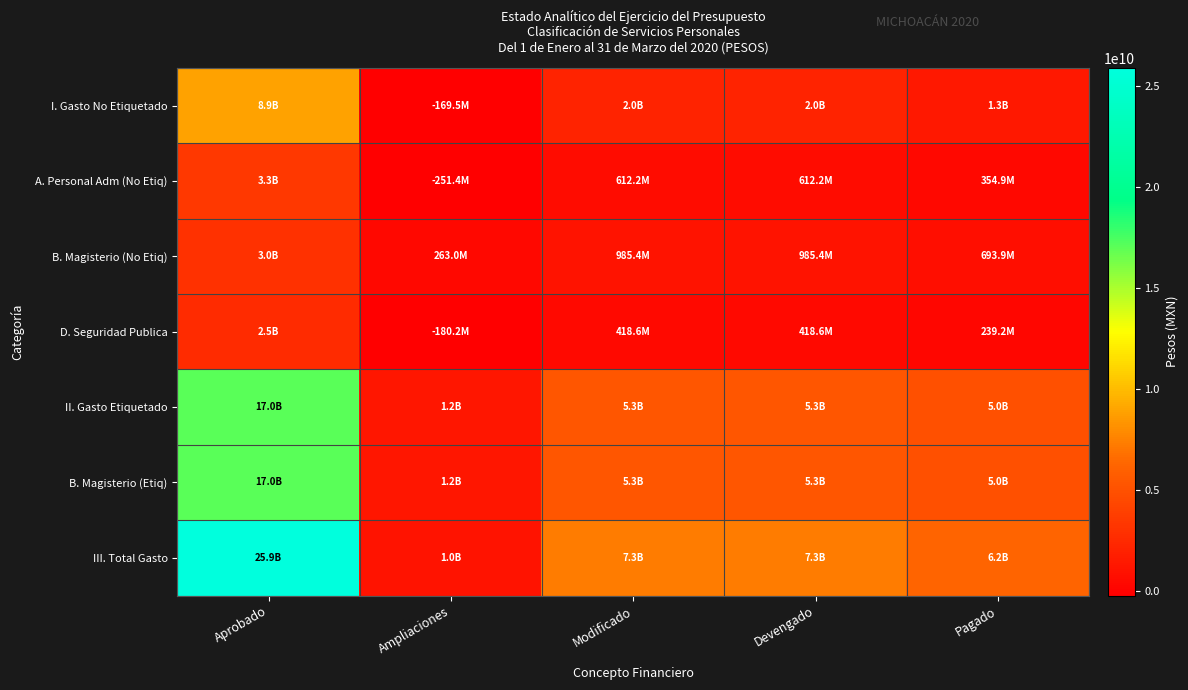

What is the minimum value shown in the chart?

-251399211.2